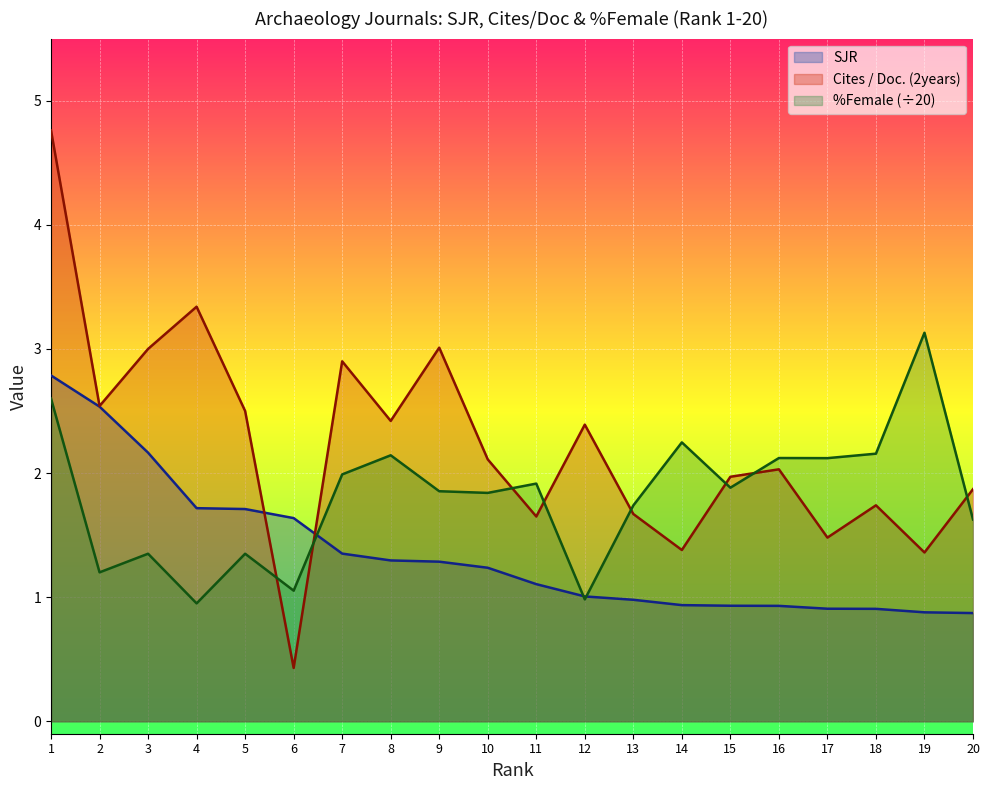

List the labels in order of %Female value, largest first.

19, 1, 14, 18, 8, 16, 17, 7, 11, 15, 9, 10, 13, 20, 3, 5, 2, 6, 12, 4